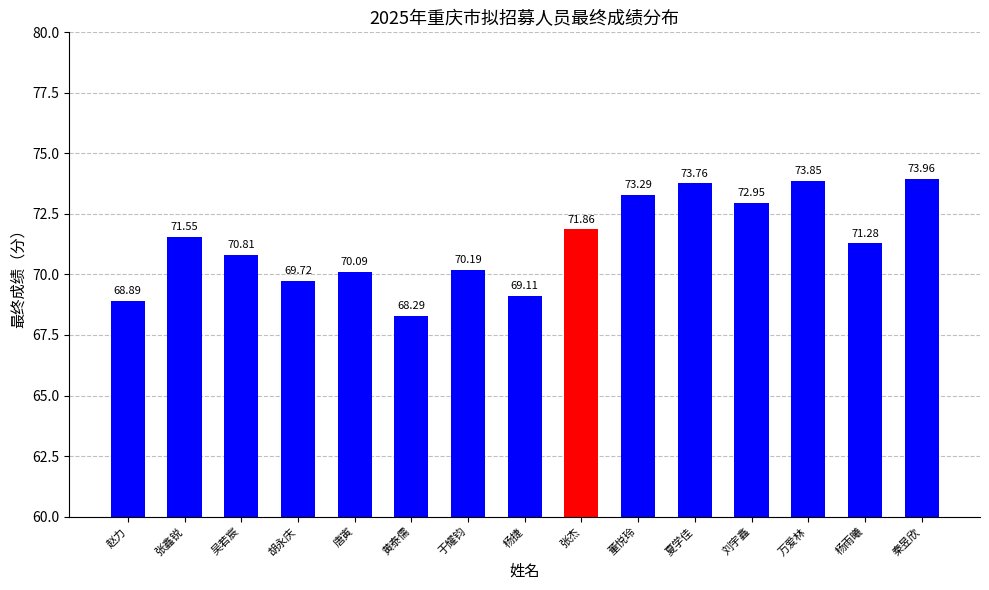

Is it true that the value at 夏学佳 is 98.9?

False